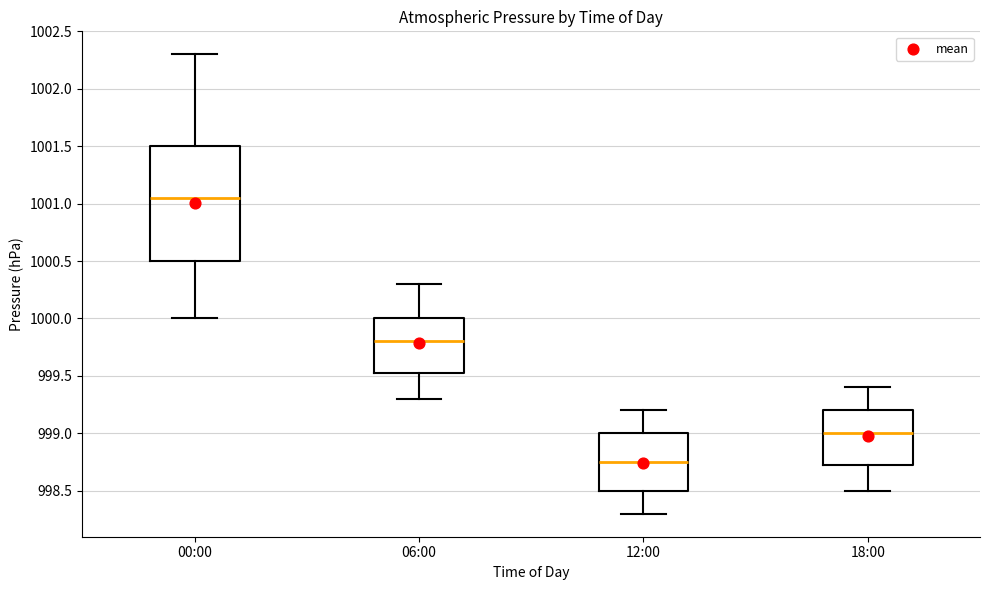

Where does the median line of the box for 06:00 sit on the y-axis? The values are not printed on the chart, so give them approximately, as read against the axis.

999.80